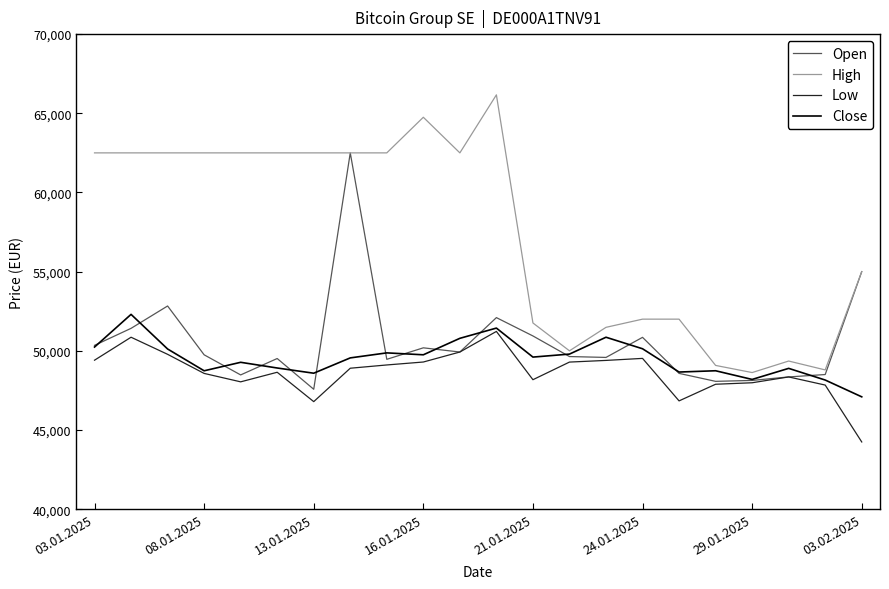

What is the lowest value of the Low series?

44245